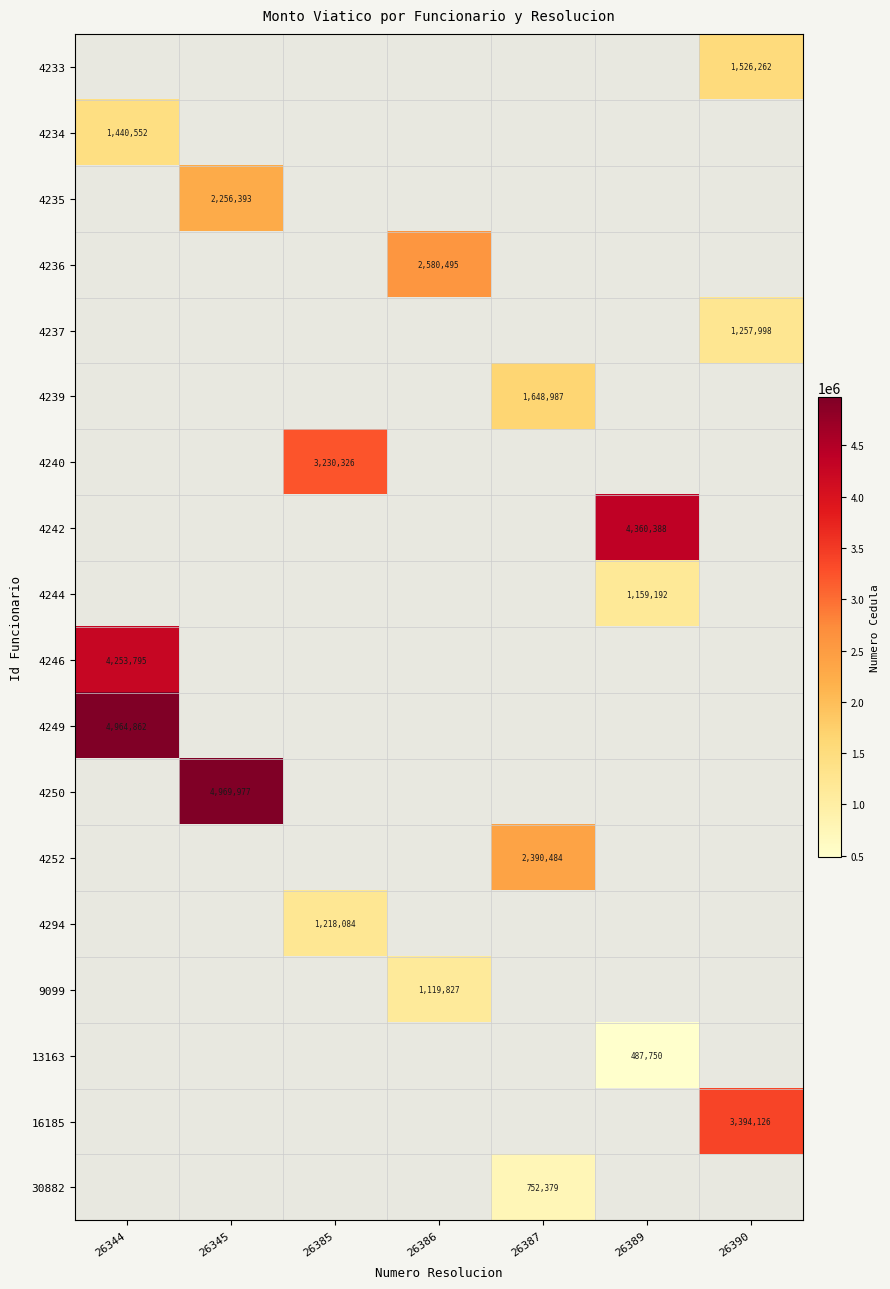

Which has a higher value, 26387 or 26389?

26389